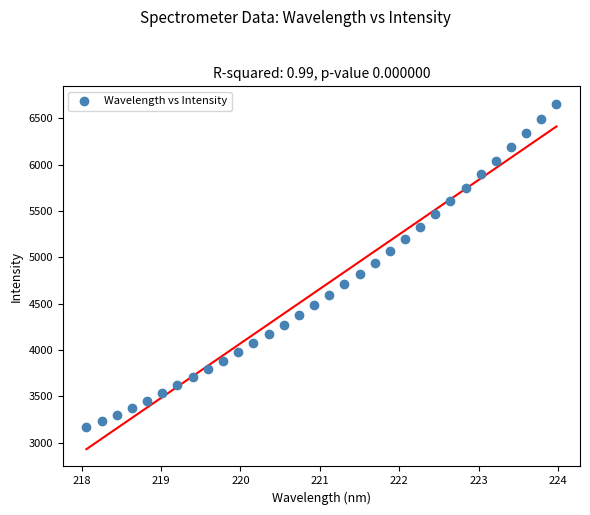

What is the range of X values (max minus min)?

5.9